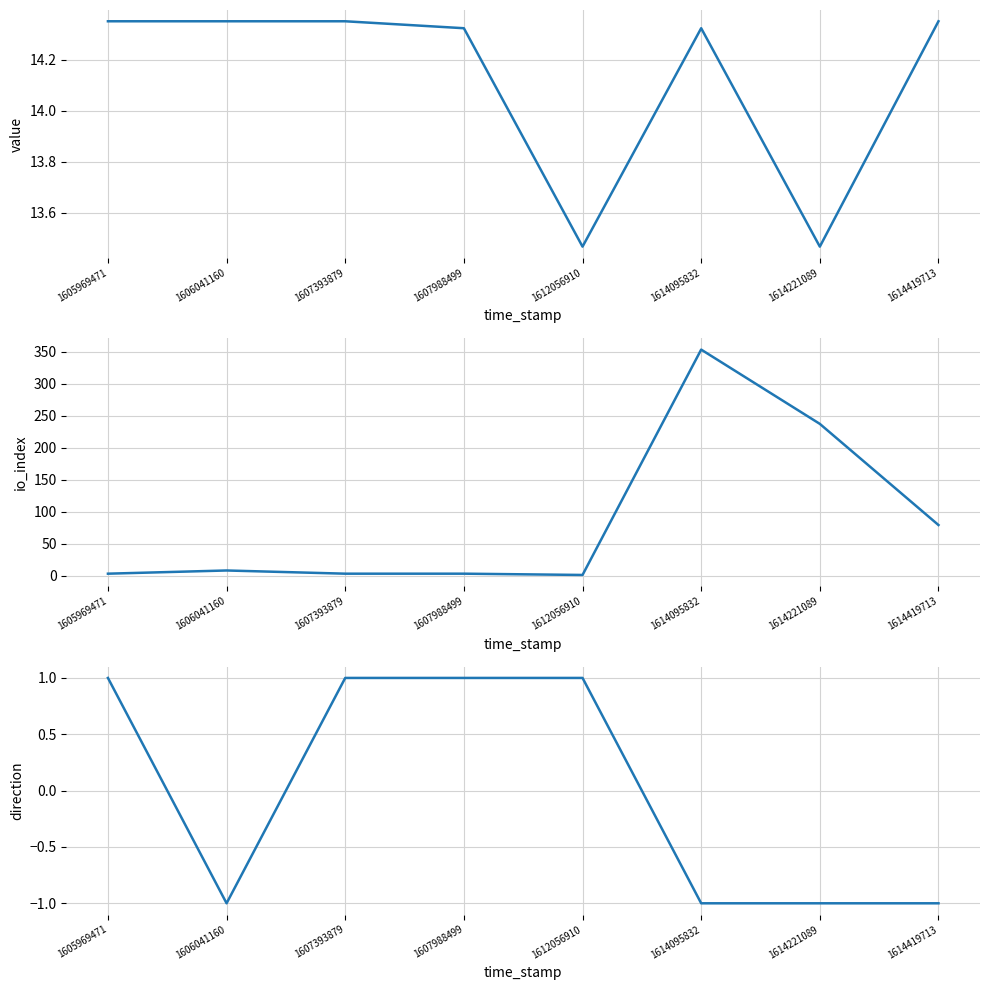

Reading left to right, list all the values displayed in this chart.

value: 14.4	14.4	14.4	14.3	13.5	14.3	13.5	14.4
io_index: 3.0	8.0	3.0	3.0	1.0	353.0	237.0	79.0
direction: 1.0	-1.0	1.0	1.0	1.0	-1.0	-1.0	-1.0